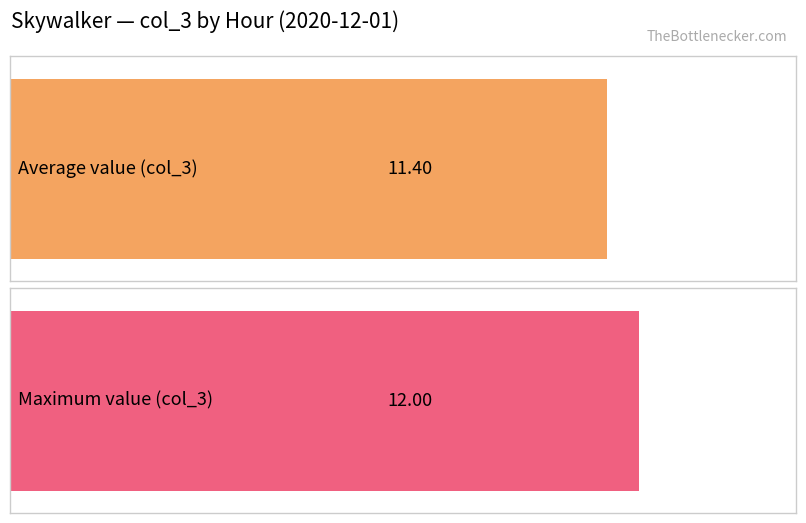

True or false: the data shows 3 at 21:00.

False